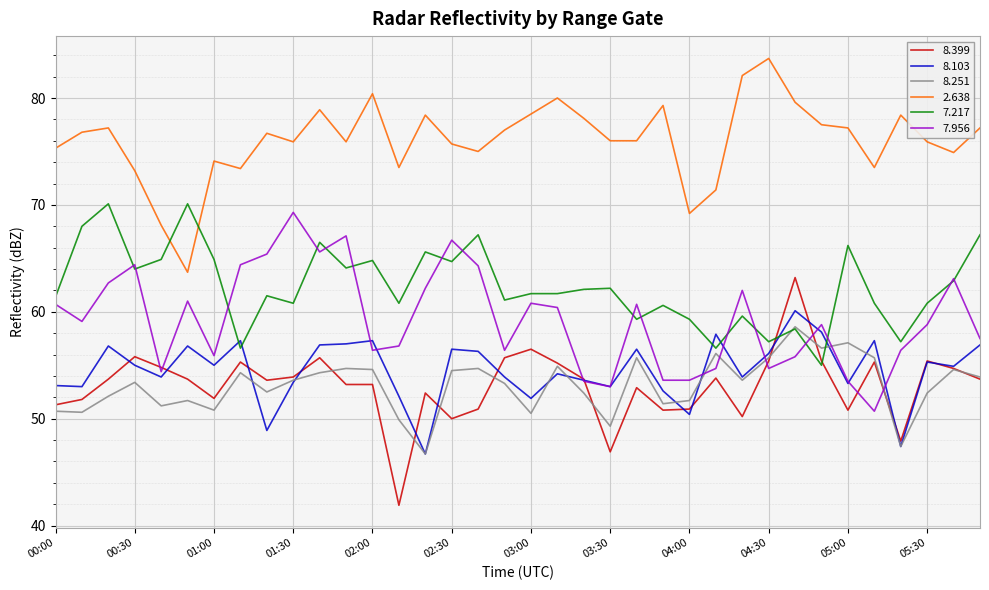

Which series has the largest total across all categories?

2.638